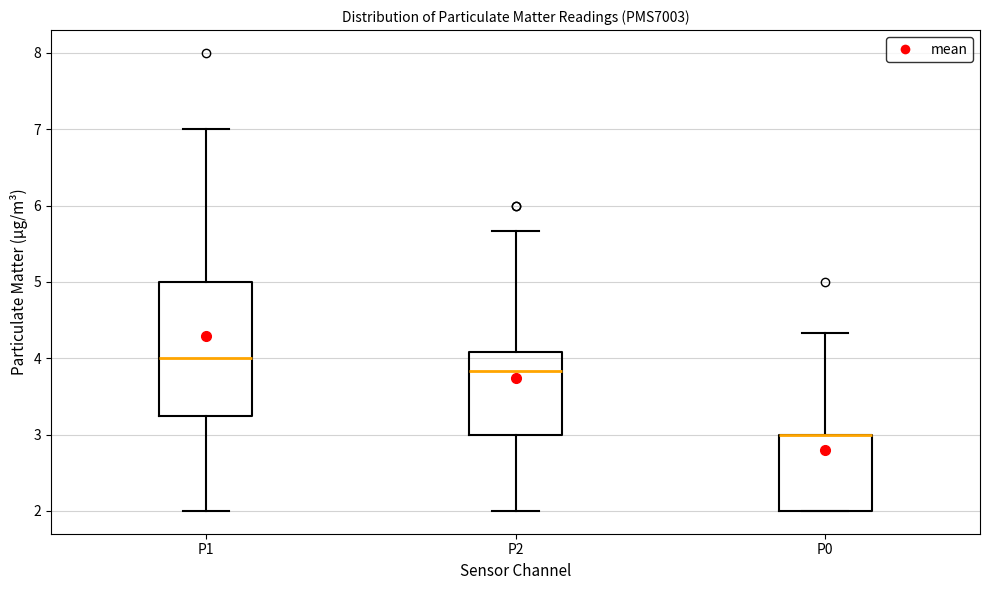

Reading left to right, read every box against the y-axis: the position of its median line, the range the box covers, and the ends of its whiskers. The values are not printed on the chart, so give them approximately, as read against the axis.

P1: median 4.0, box 3.2 to 5.0, whiskers 2.0 to 7.0
P2: median 3.8, box 3.0 to 4.1, whiskers 2.0 to 5.7
P0: median 3.0 (drawn on the box's upper edge), box 2.0 to 3.0, whiskers 2.0 to 4.3